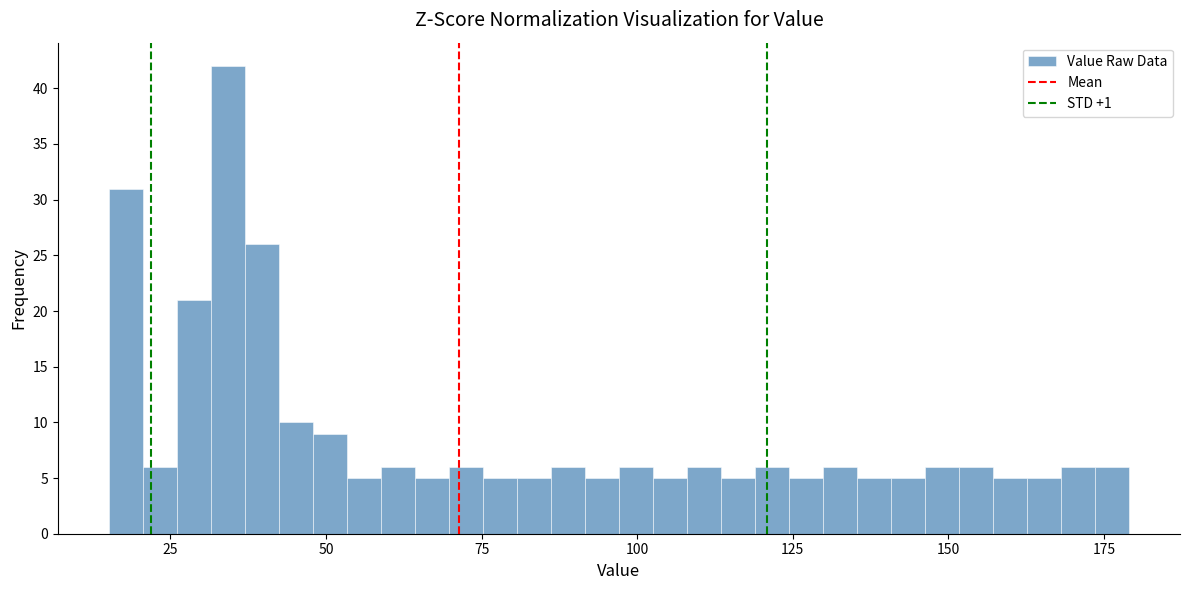

Around what value on the x-axis is the tallest bar? Give the approximate position of its centre, as read against the axis.

35